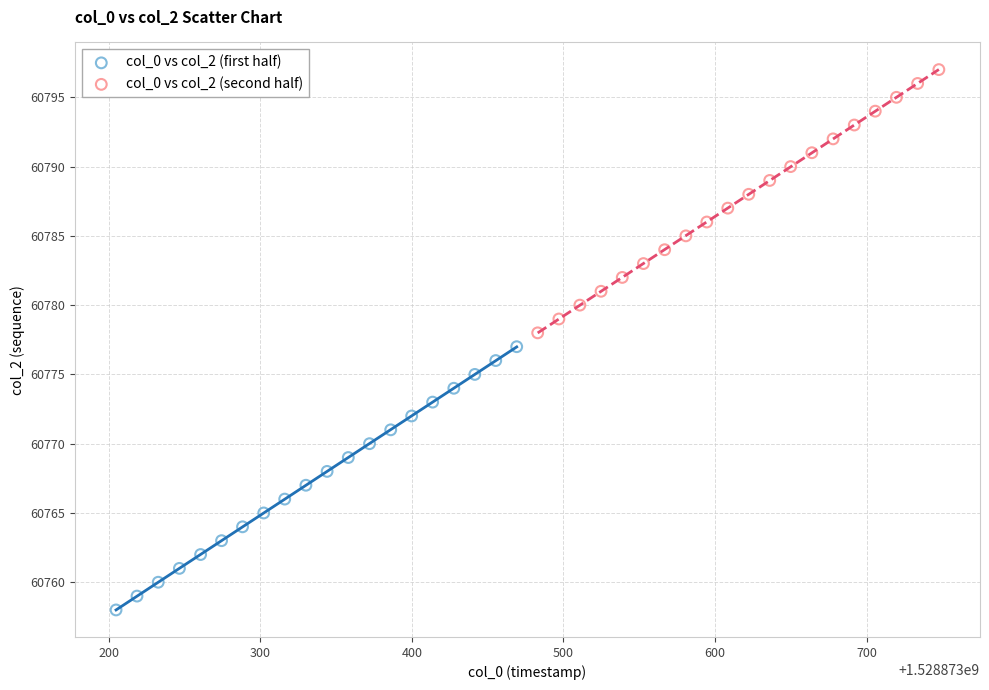

What are all the series names shown in the legend?

col_0 vs col_2 (first half), col_0 vs col_2 (second half)